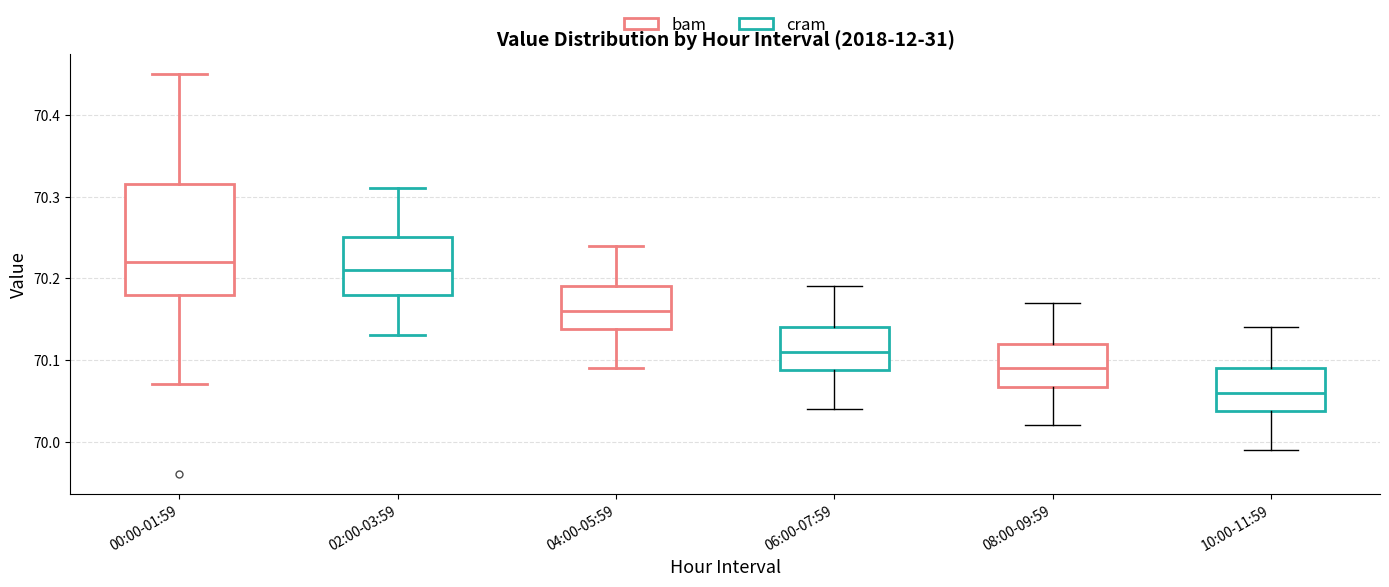

Which box is the tallest, from its lower edge to its upper edge?

00:00-01:59